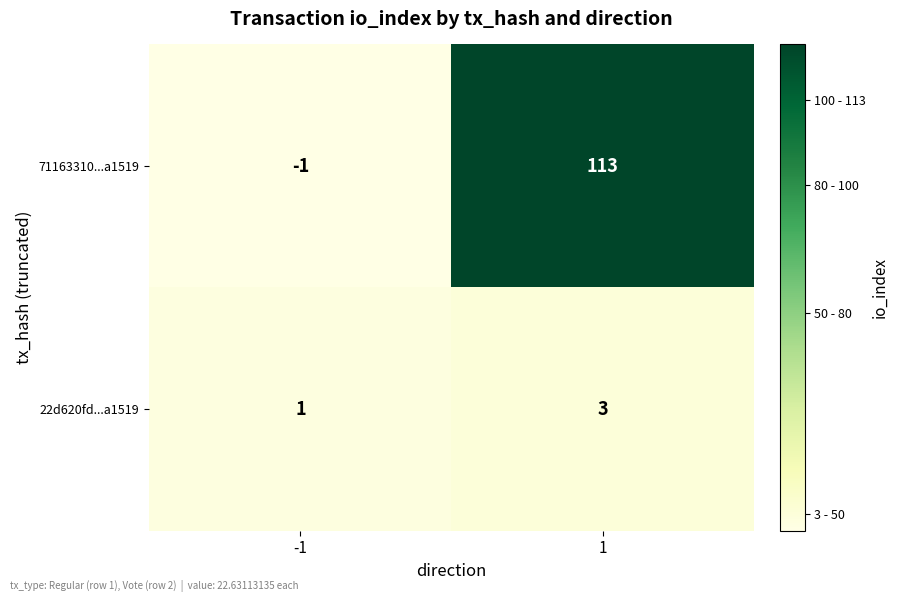

List the labels in order of 22d620fd...a1519 value, smallest first.

-1, 1